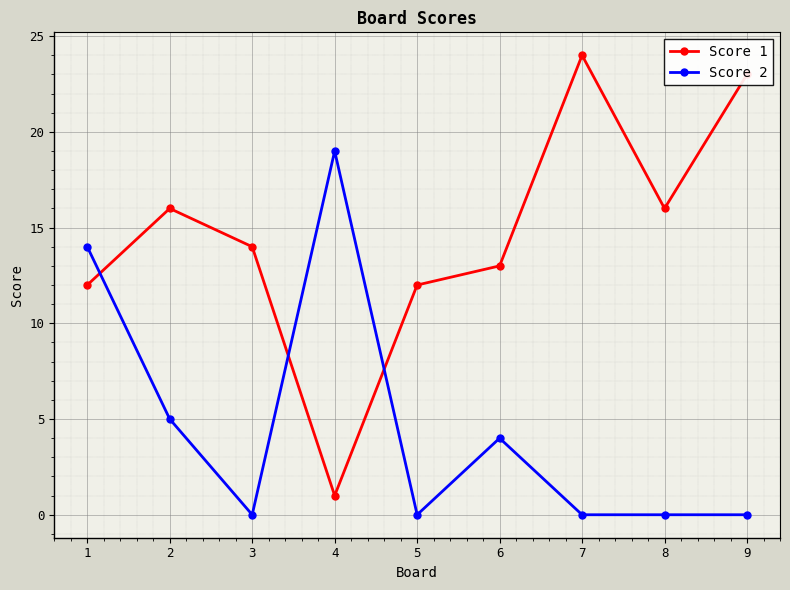

What is the maximum value for Score 1?

24